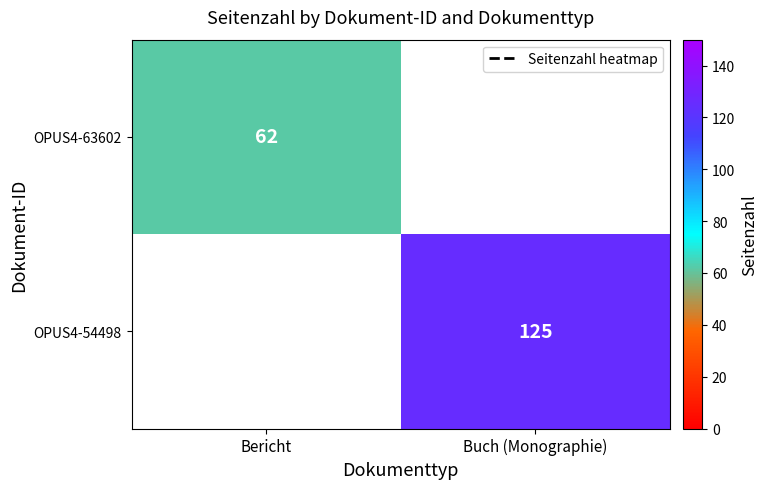

Is it true that OPUS4-63602 equals 110.0 at Bericht?

False